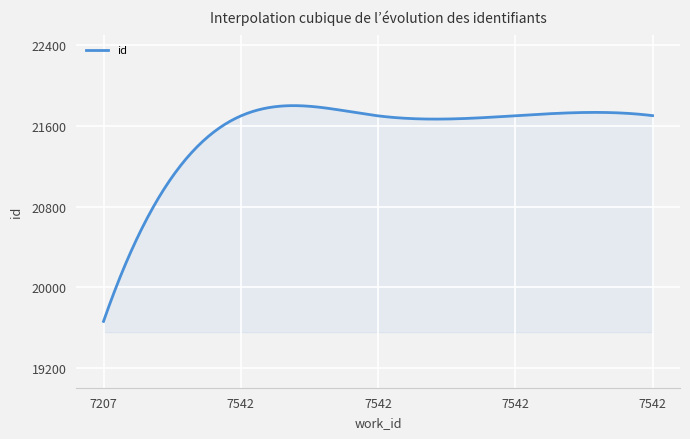

What is the difference between the maximum and minimum values?

2143.5